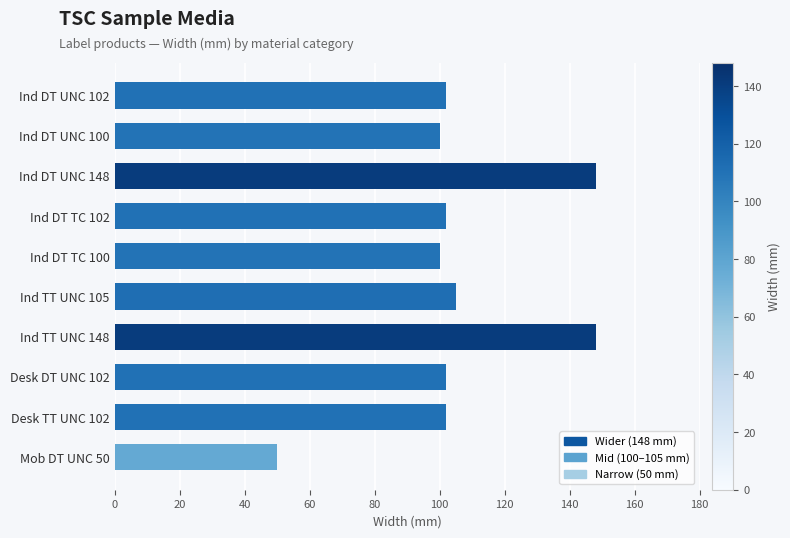

How many data points does each series have?

10